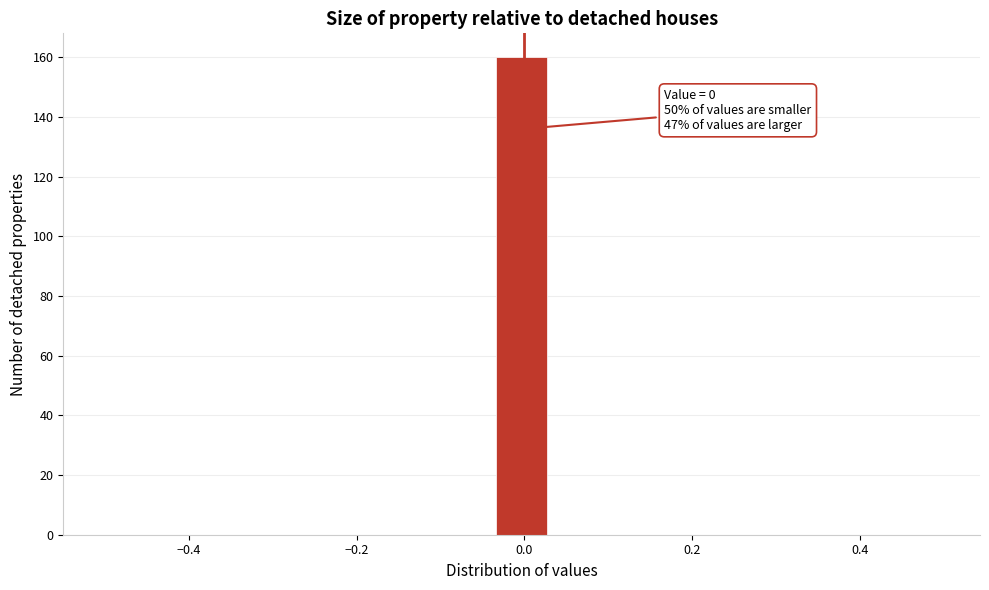

Around what value on the x-axis is the tallest bar? Give the approximate position of its centre, as read against the axis.

0.00